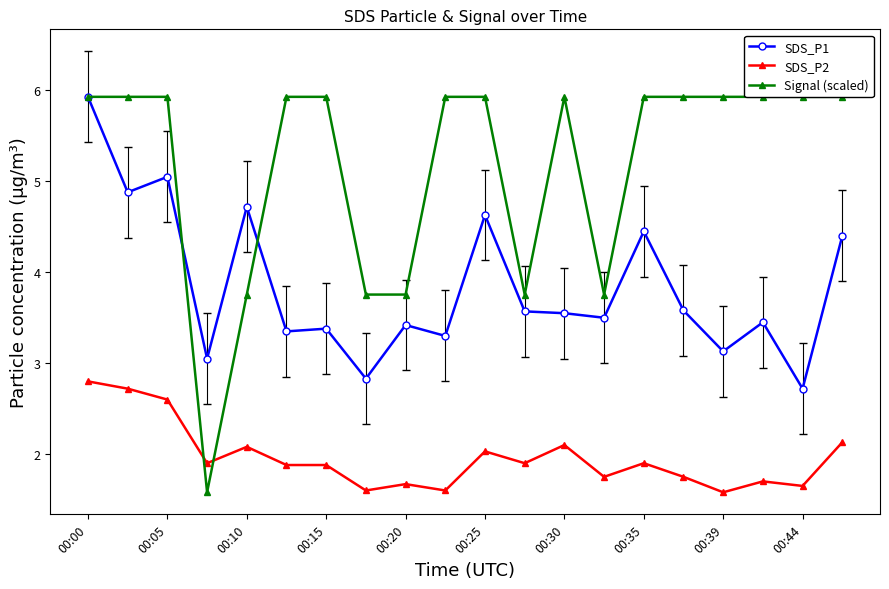

List the series in order of their peak value, lowest first.

SDS_P2, SDS_P1, Signal (scaled)